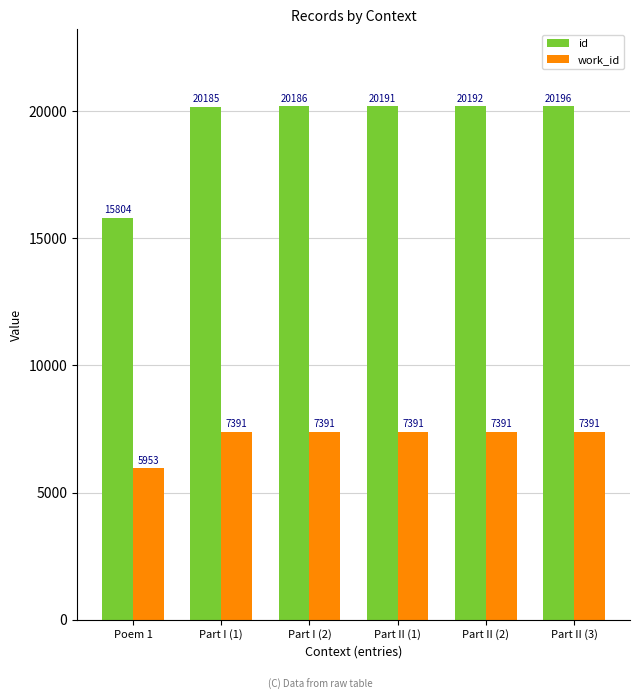

What is the maximum value for id?

20196